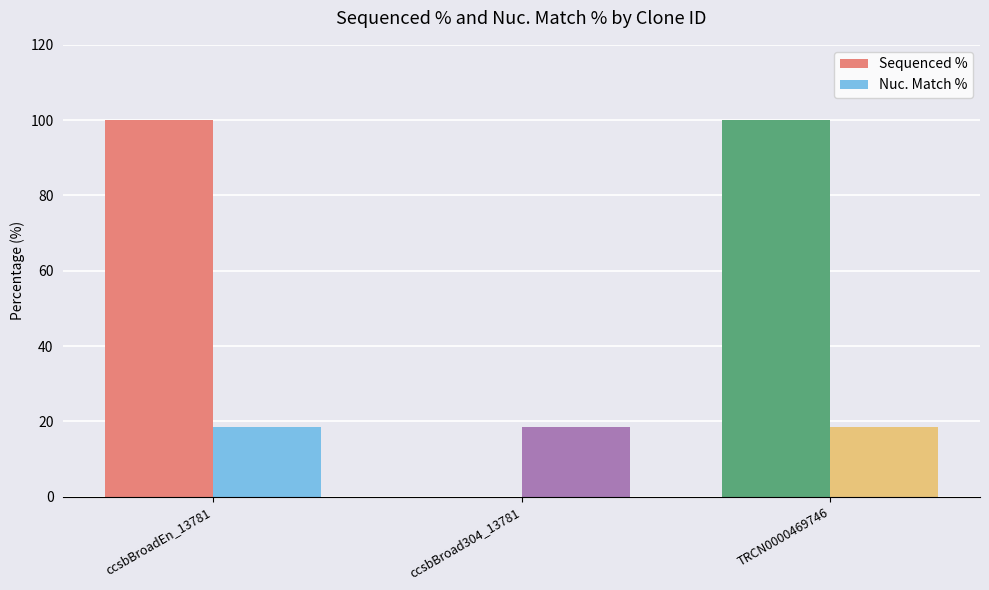

Reading left to right, transcribe all the data shown in this chart.

Sequenced %: 100.0	0.0	100.0
Nuc. Match %: 18.6	18.6	18.6